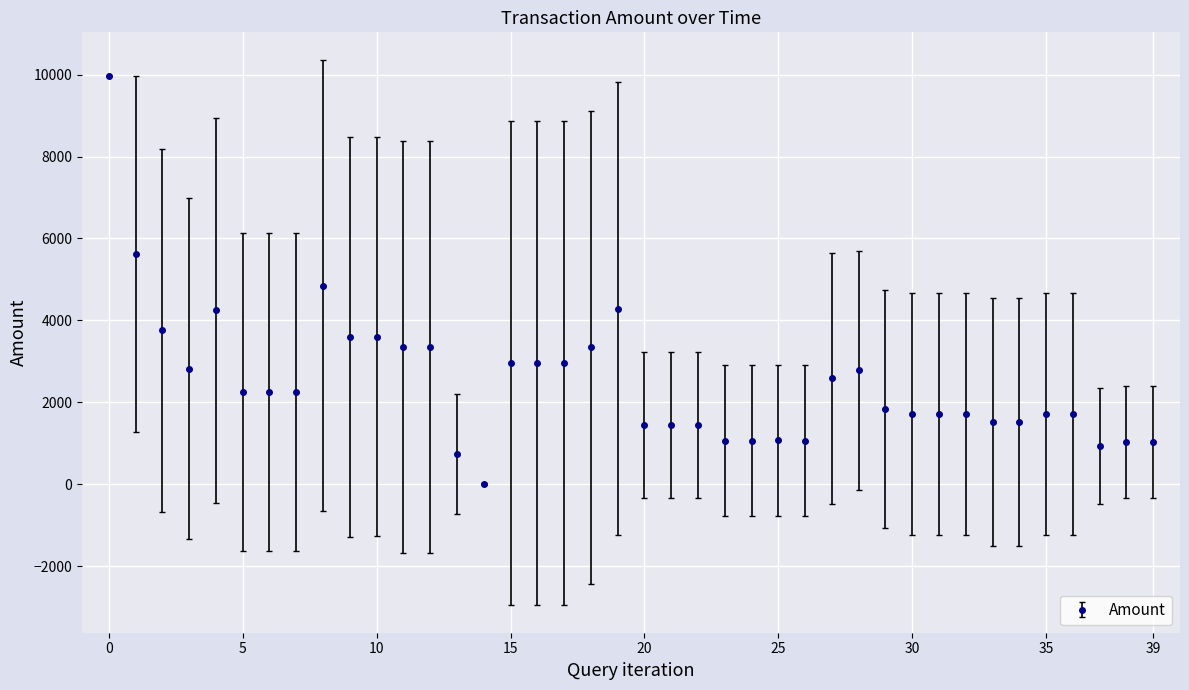

What is the greatest value displayed?

9966.7